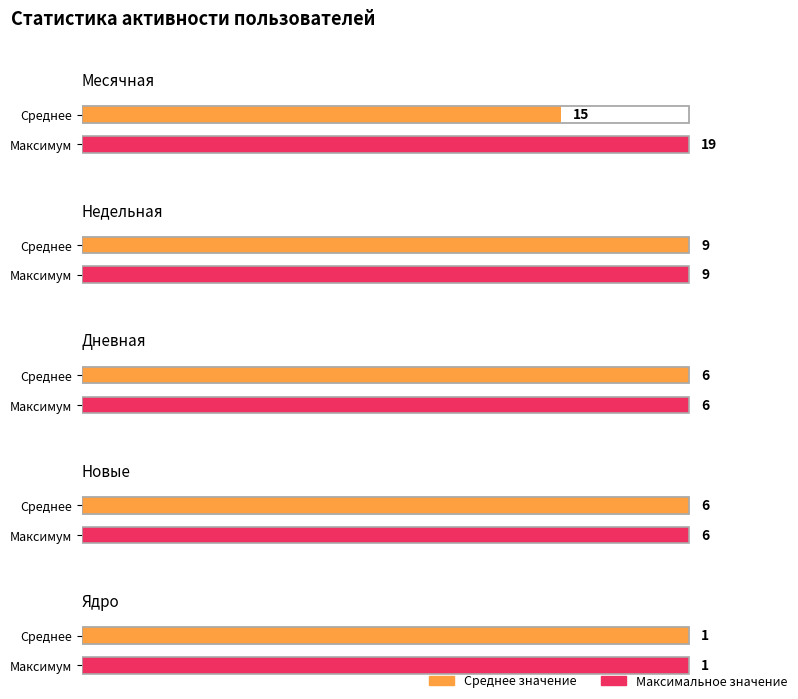

Which label corresponds to the largest value in the chart?

19